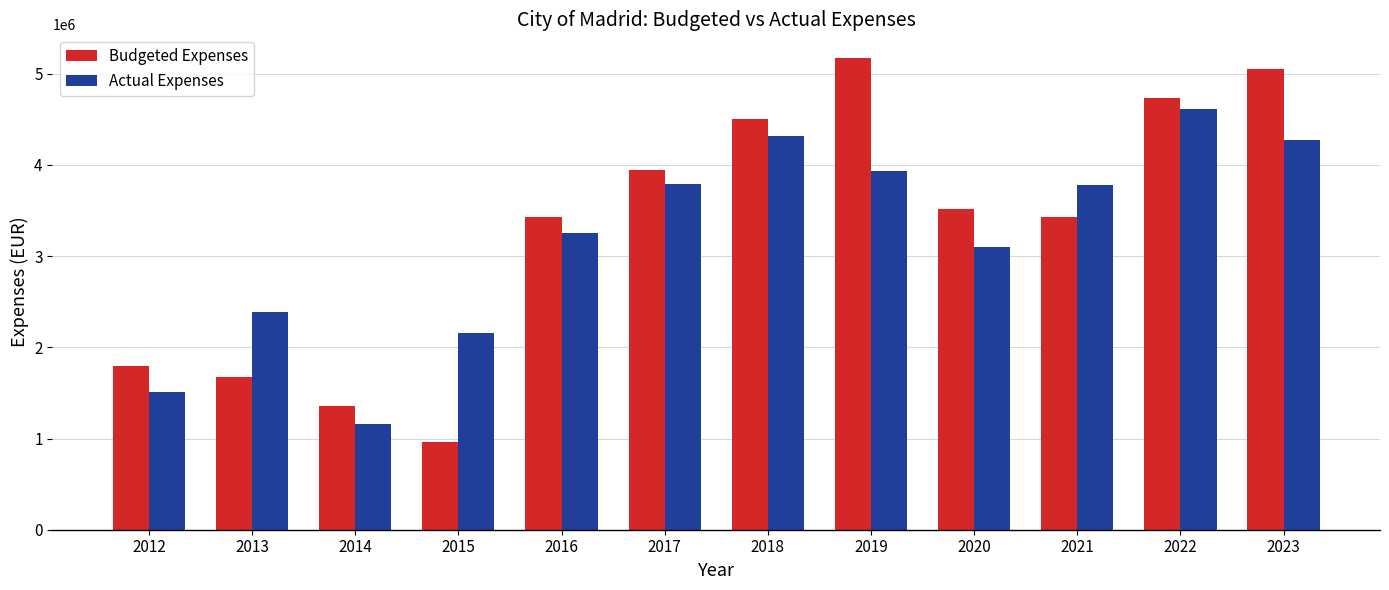

Which series has the largest total across all categories?

Budgeted Expenses